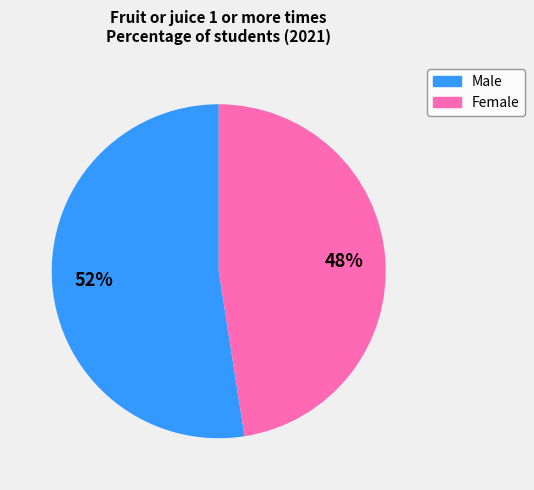

Is there a majority slice in this chart?

Yes